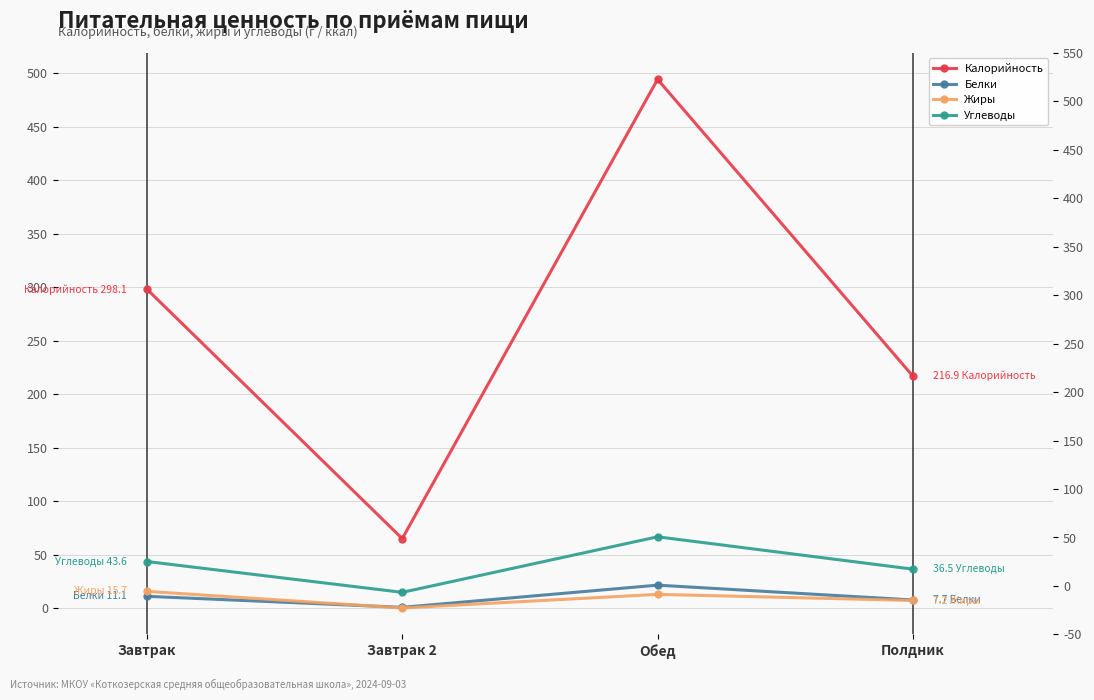

Which has a higher value, Полдник or Обед?

Обед